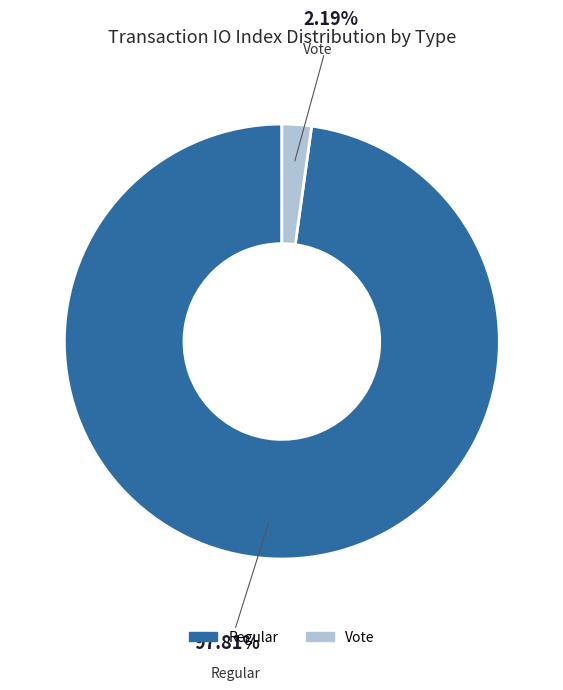

Is there any slice that represents more than half of the pie?

Yes